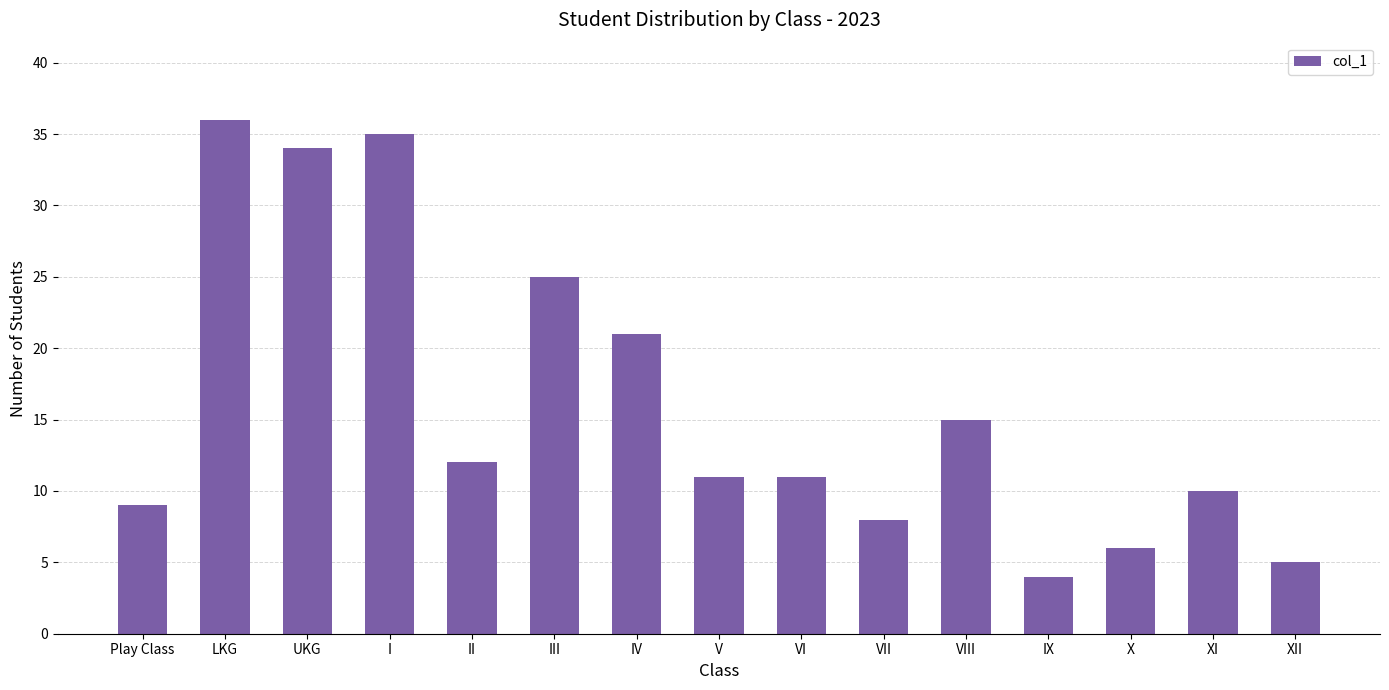

What is the maximum value shown in the chart?

36